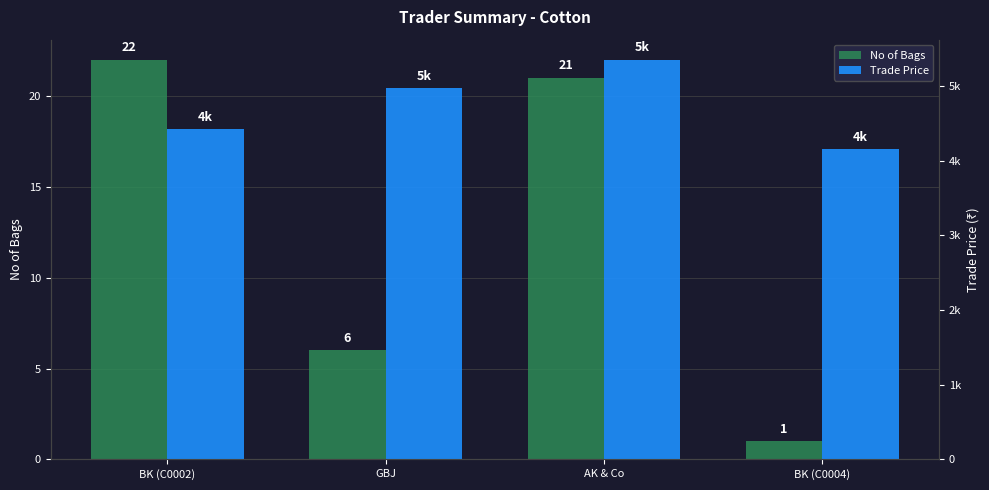

The Trade Price series shows 4419.0 at BK (C0002). True or false?

True